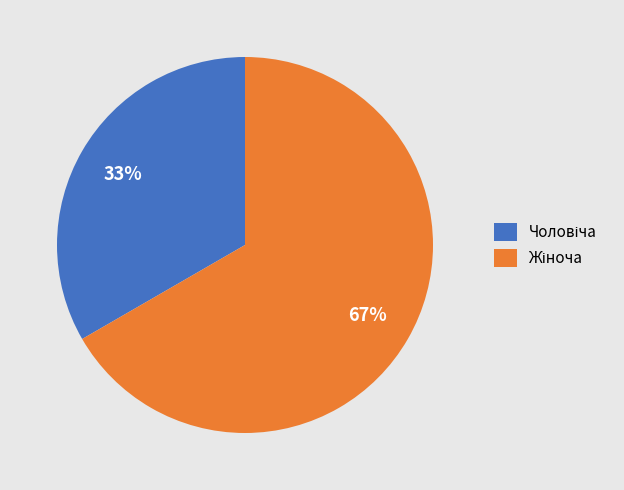

Is there a majority slice in this chart?

Yes